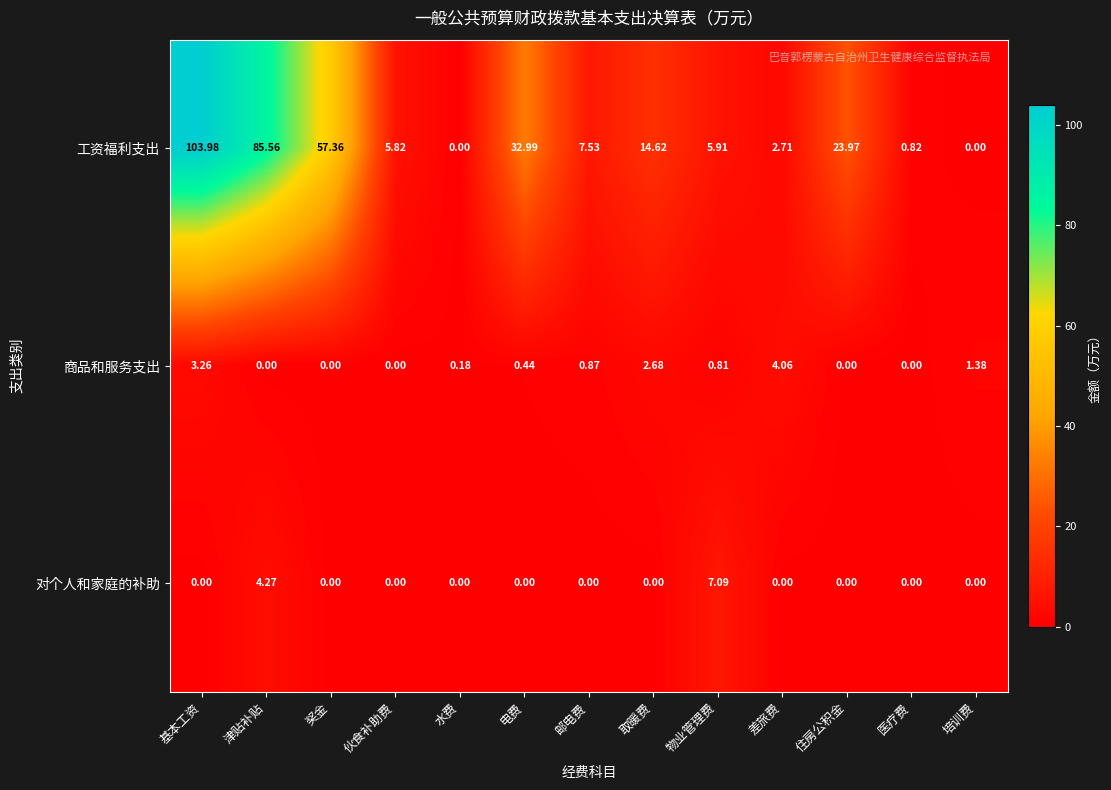

List the series in order of their peak value, highest first.

工资福利支出, 对个人和家庭的补助, 商品和服务支出